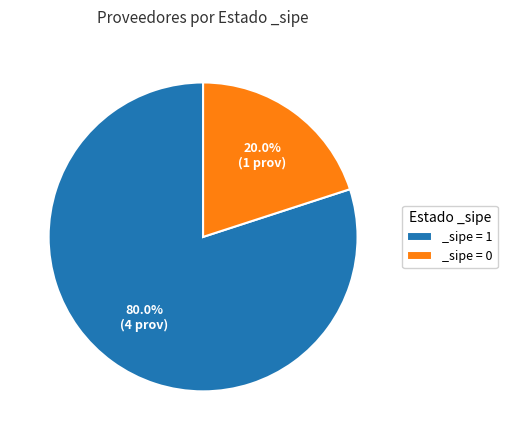

Which slice is the smallest?

_sipe = 0